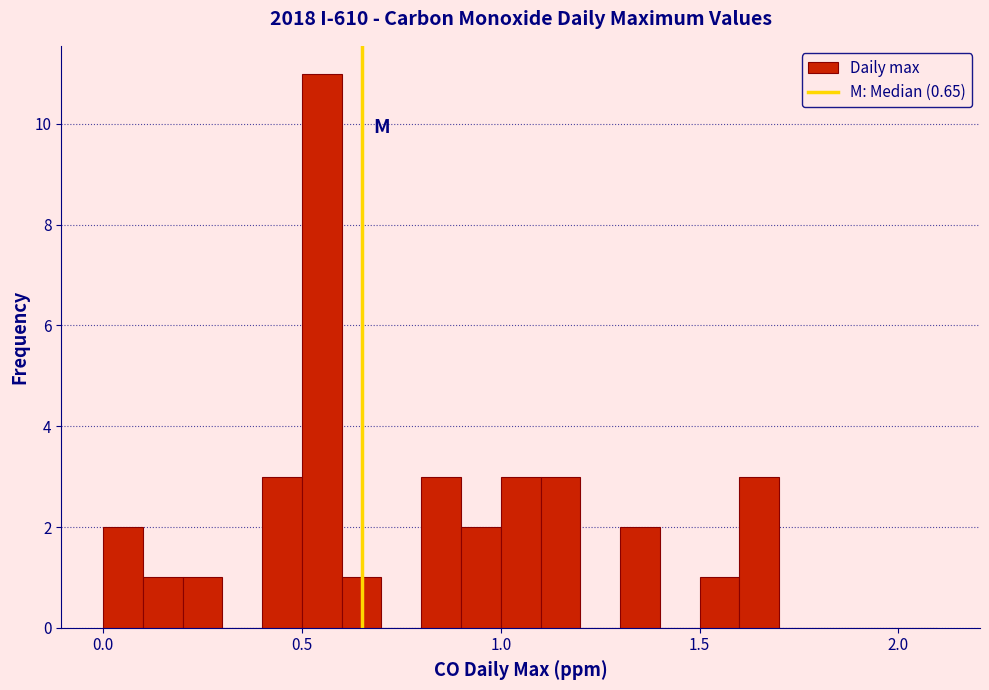

Around what value on the x-axis is the tallest bar? Give the approximate position of its centre, as read against the axis.

0.55